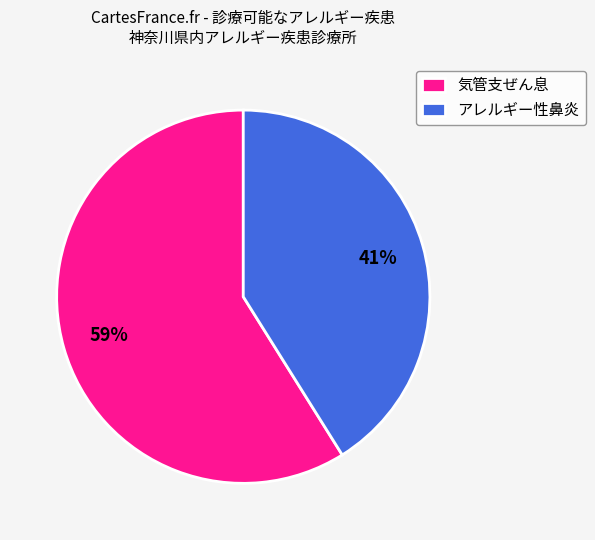

To the nearest percent, what percentage of the pie is 気管支ぜん息?

59%